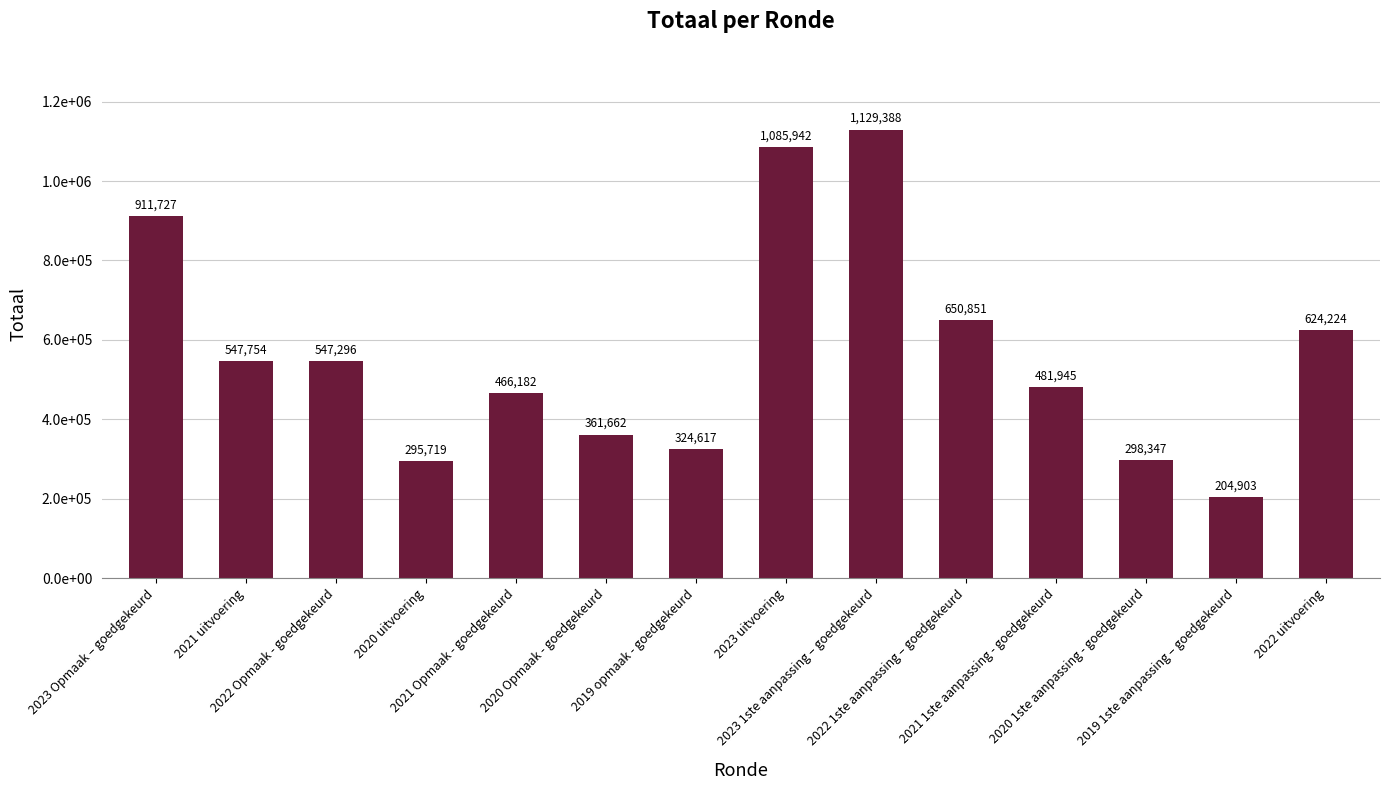

Reading left to right, transcribe all the data shown in this chart.

911727	547754	547296	295719	466182	361662	324617	1085942	1129388	650851	481945	298347	204903	624224